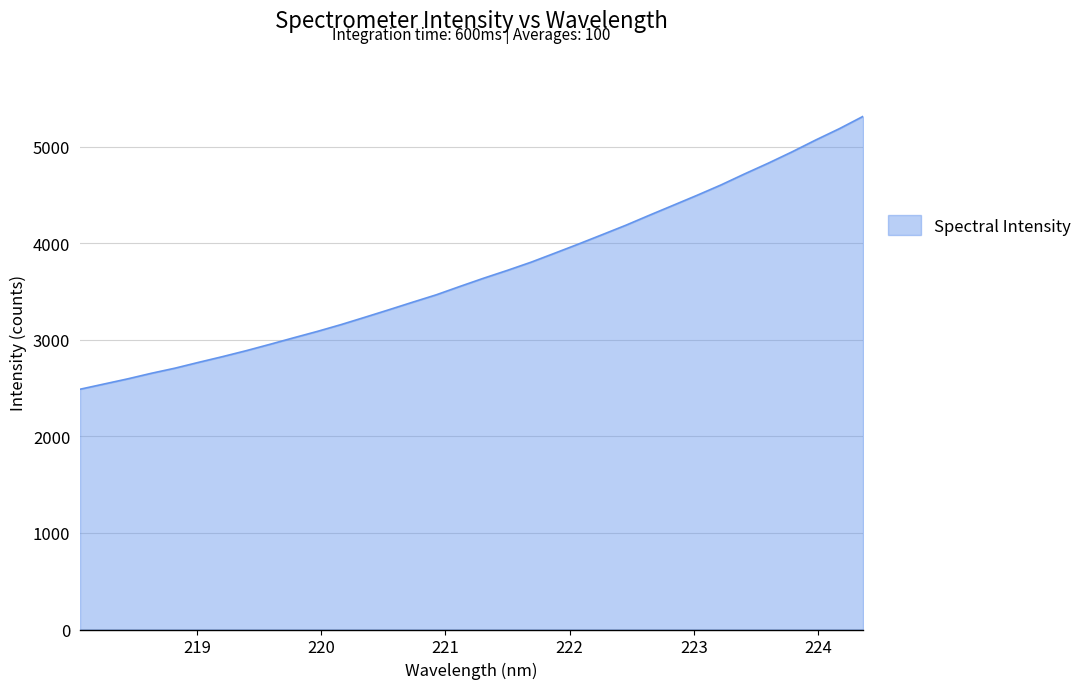

What is the maximum value shown in the chart?

5314.4